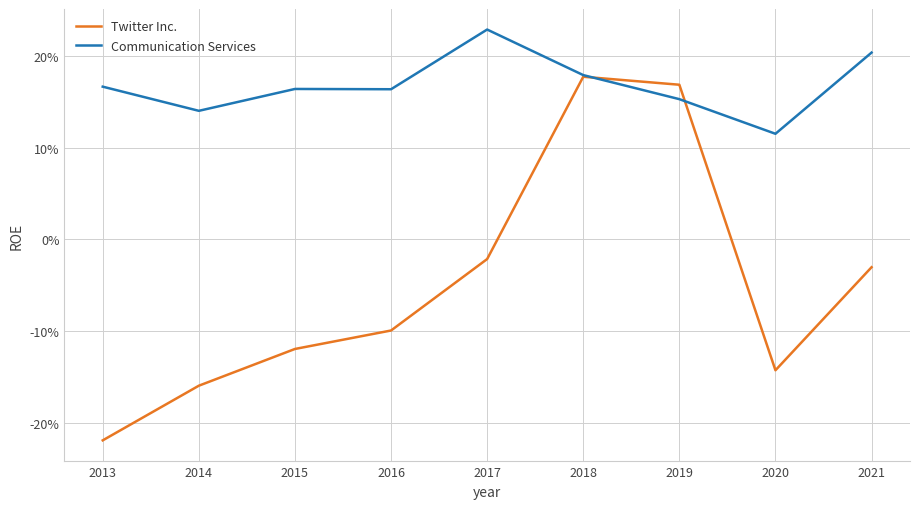

Does the chart display data point markers on the line(s)?

No